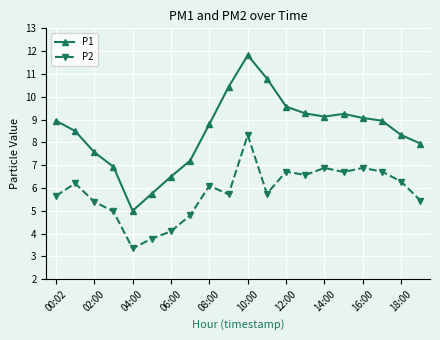

What is the value of the P2 point at the 17th from the left?

6.9